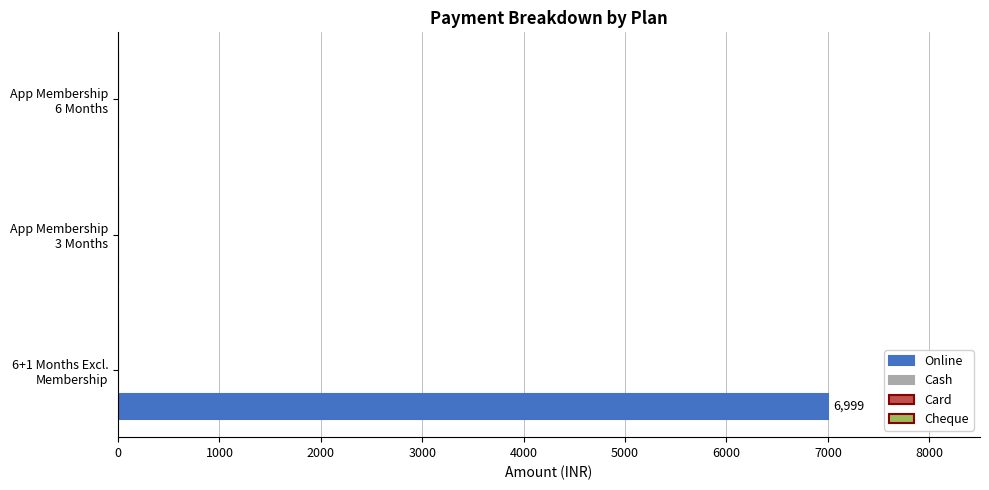

What is the greatest value displayed?

6999